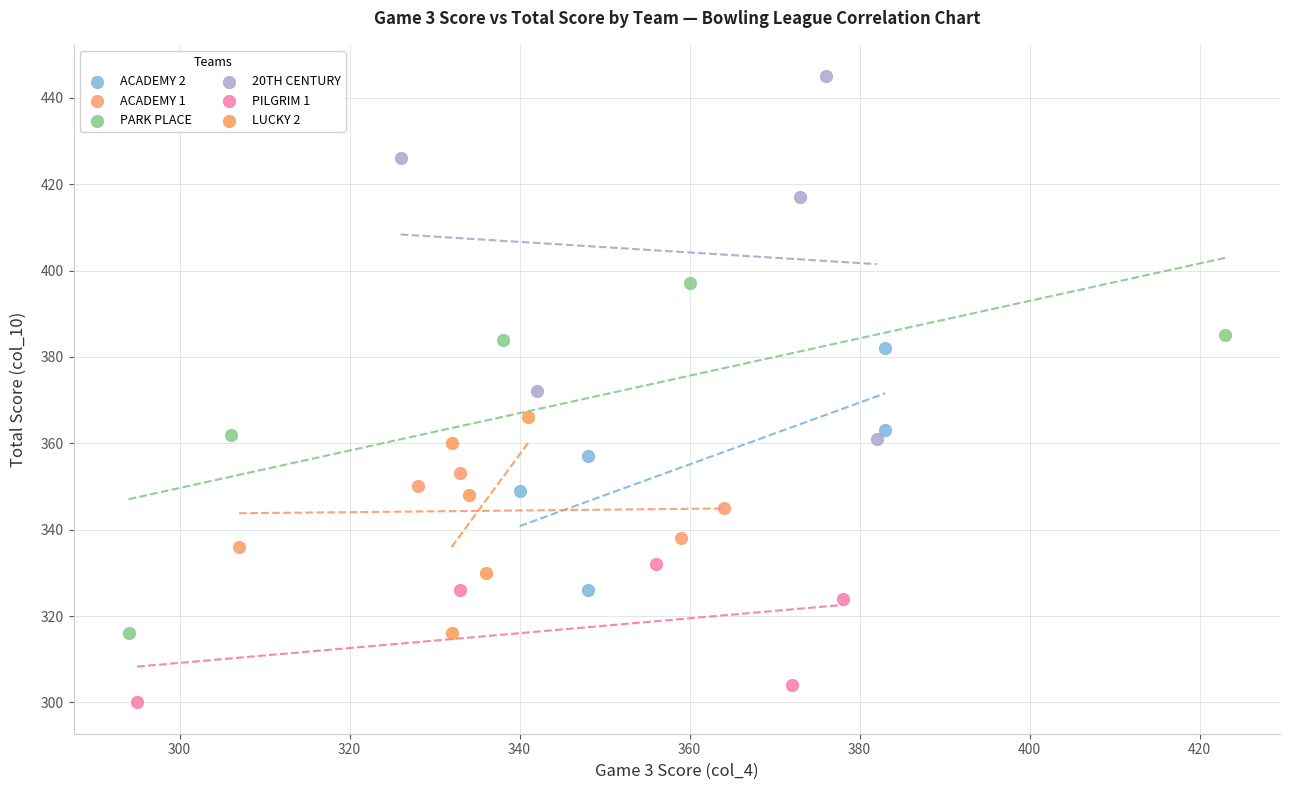

Which series contains the highest Y value?

20TH CENTURY